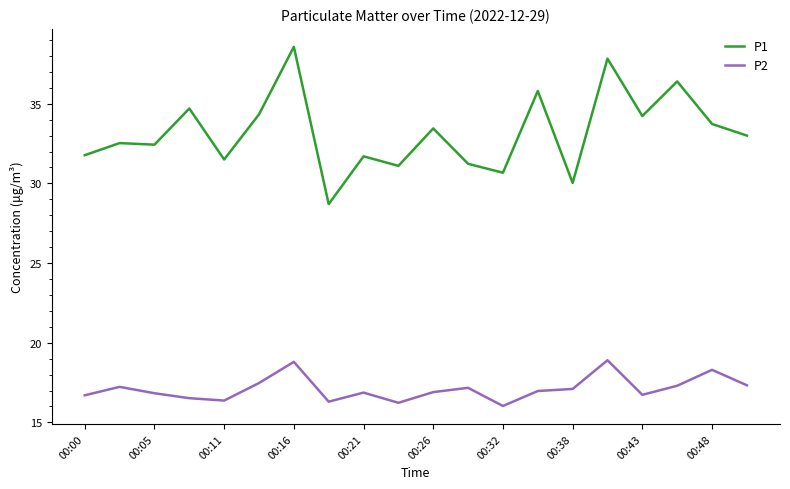

Which series has the largest total across all categories?

P1